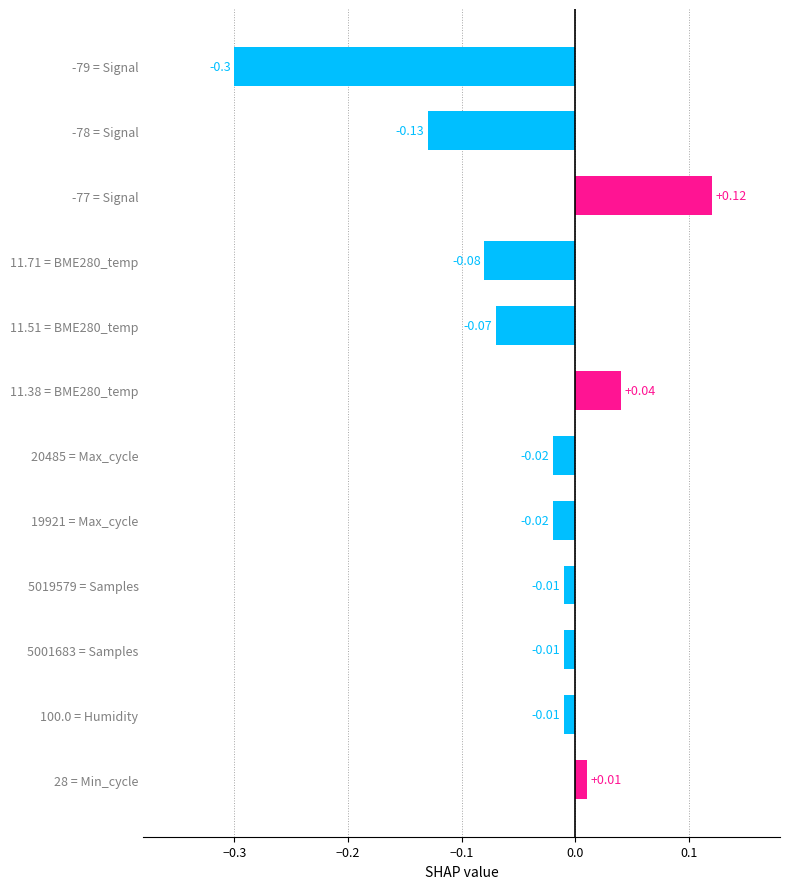

Between -79 = Signal and 11.51 = BME280_temp, which is larger?

11.51 = BME280_temp